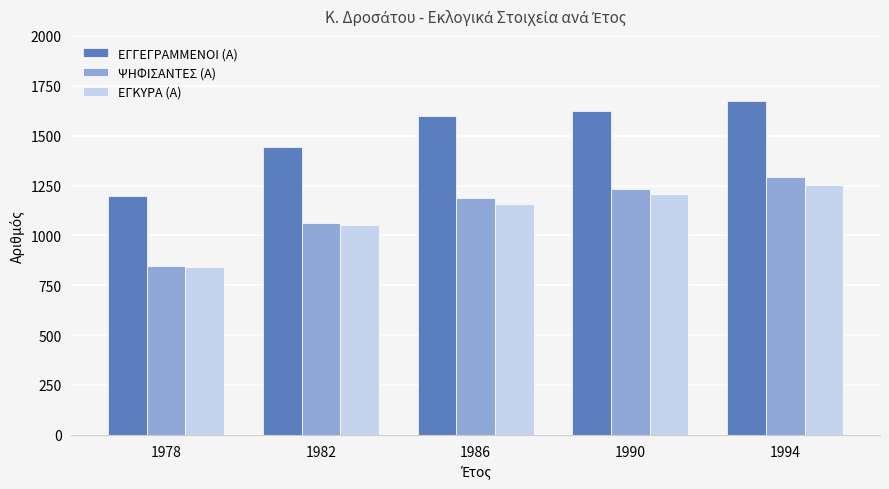

Is it true that ΕΓΚΥΡΑ (Α) equals 1252 at 1994?

True